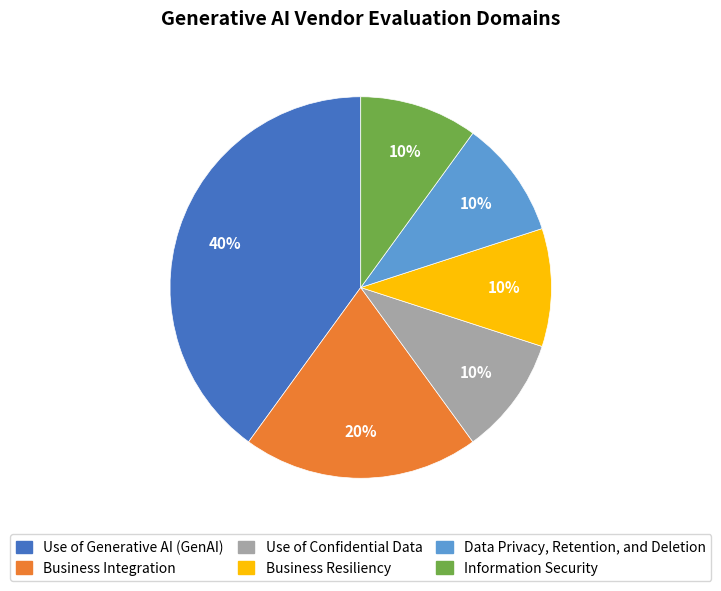

What is the largest slice in the pie chart?

Use of Generative AI (GenAI)